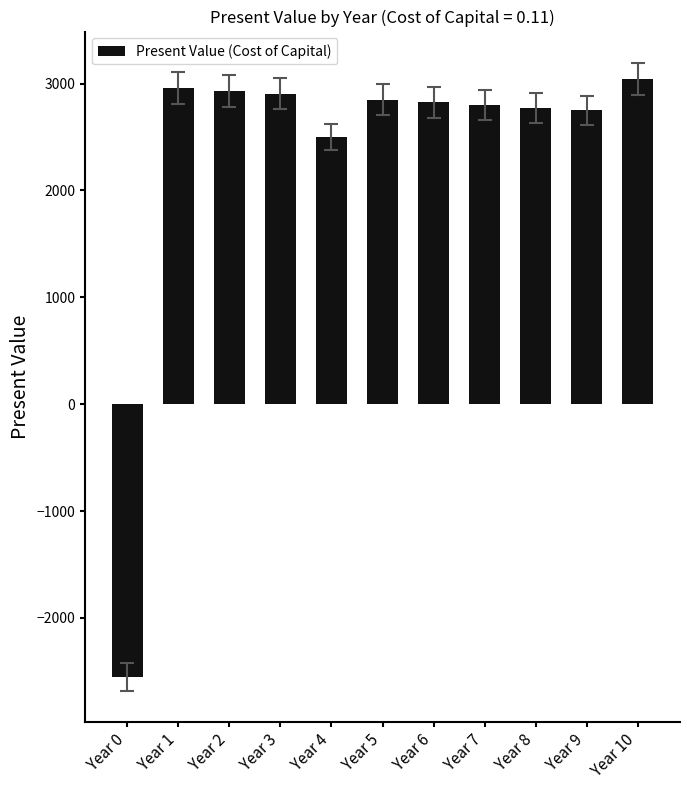

What is the difference between the second highest and minimum values?

5513.1